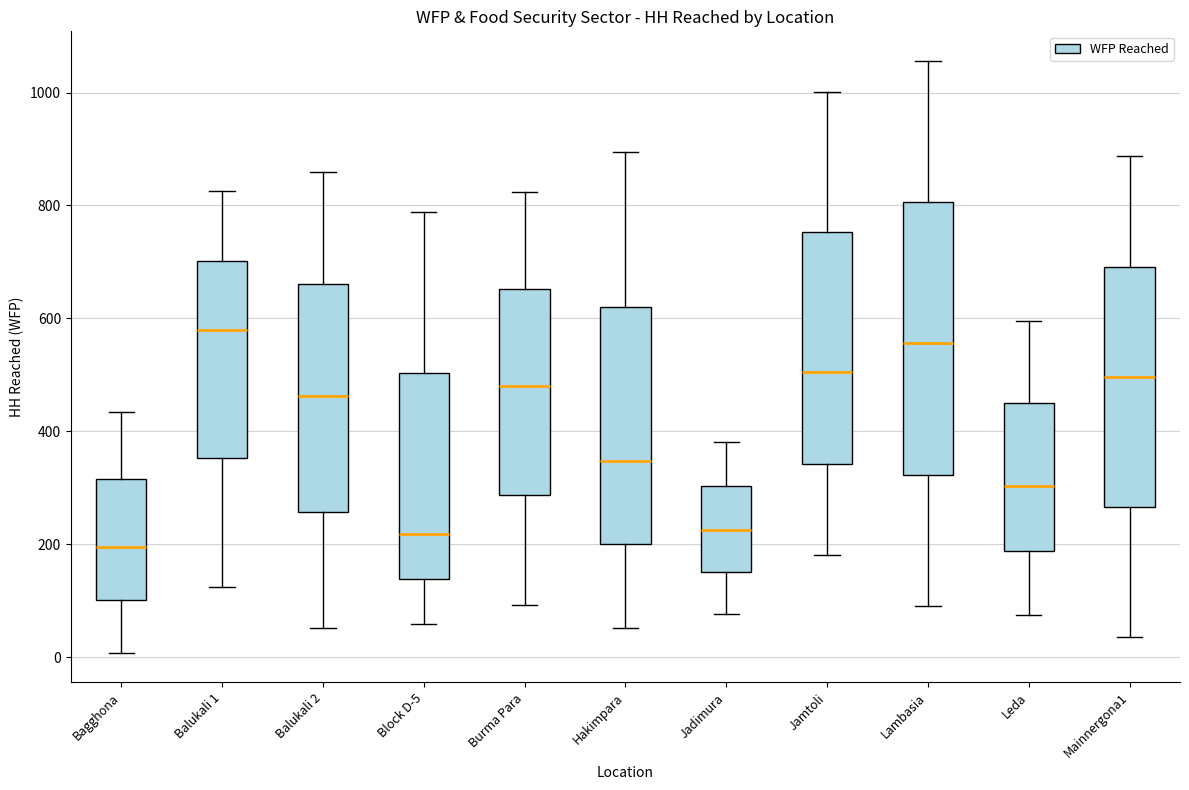

Reading left to right, transcribe this box plot: for each box, give where its median line is, the range the box spans, and where its two whiskers end, as read against the y-axis. The values are not printed on the chart, so give them approximately, as read against the axis.

Bagghona: median 200, box 100 to 320, whiskers 0 to 440
Balukali 1: median 580, box 360 to 700, whiskers 120 to 820
Balukali 2: median 460, box 260 to 660, whiskers 60 to 860
Block D-5: median 220, box 140 to 500, whiskers 60 to 780
Burma Para: median 480, box 280 to 660, whiskers 100 to 820
Hakimpara: median 340, box 200 to 620, whiskers 60 to 900
Jadimura: median 220, box 160 to 300, whiskers 80 to 380
Jamtoli: median 500, box 340 to 760, whiskers 180 to 1000
Lambasia: median 560, box 320 to 800, whiskers 100 to 1060
Leda: median 300, box 180 to 440, whiskers 80 to 600
Mainnergona1: median 500, box 260 to 700, whiskers 40 to 880